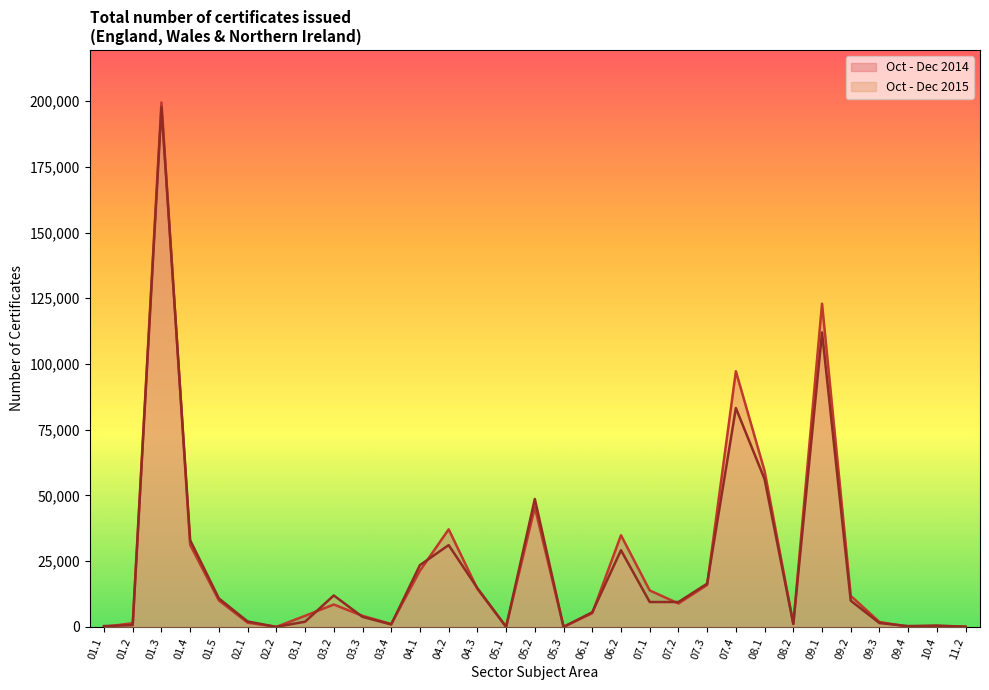

Which label corresponds to the smallest value in the chart?

01.1